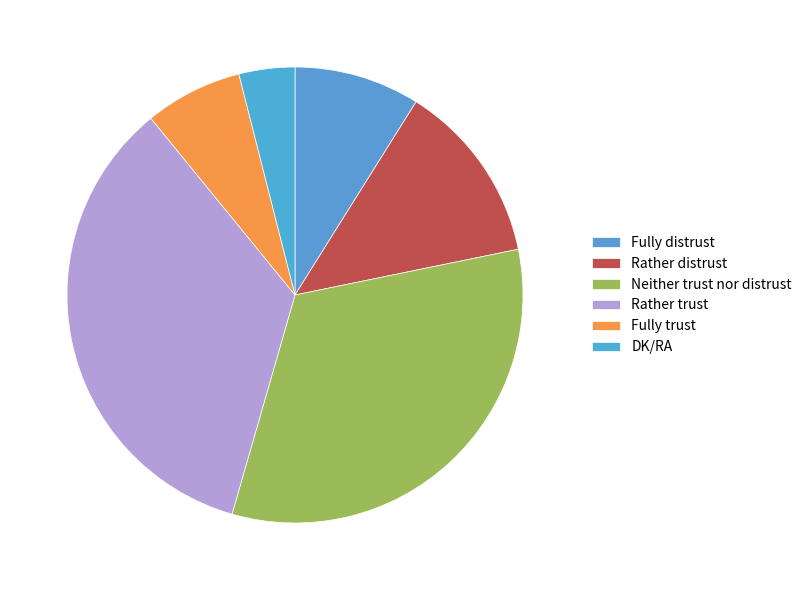

What is the smallest slice in the pie chart?

DK/RA